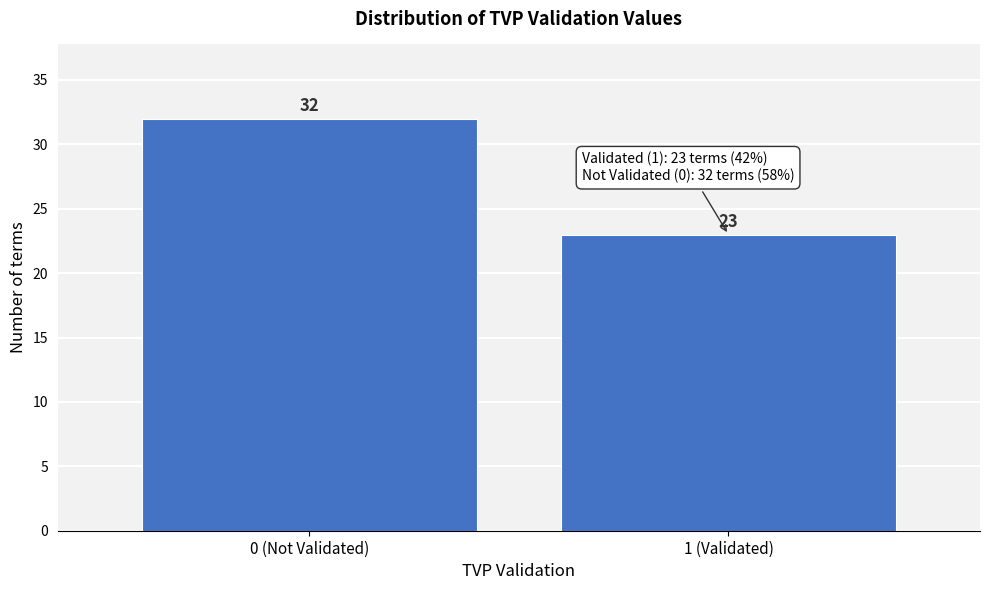

Reading right to left, what are all the values shown in this chart?

23	32